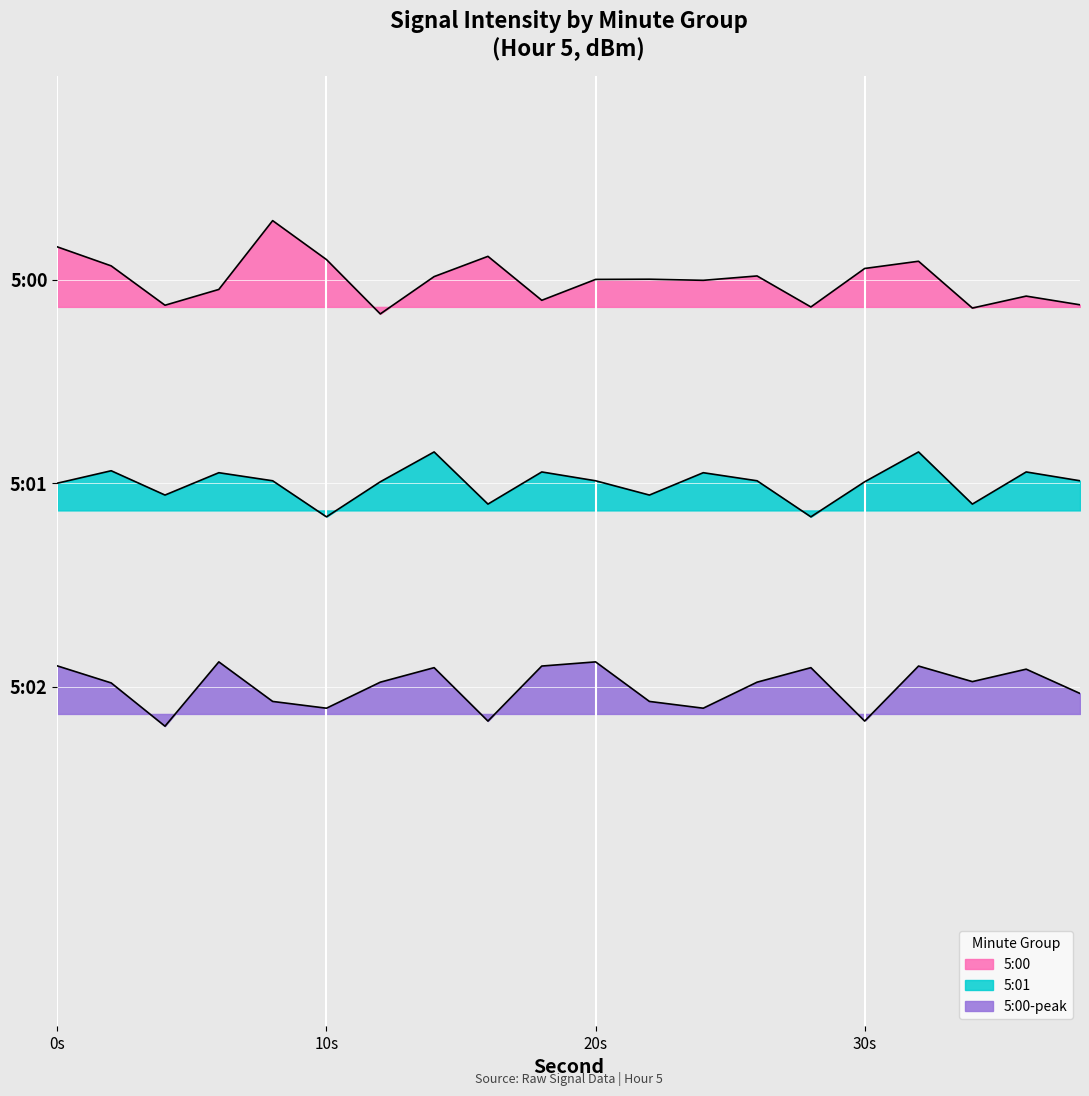

List the series in order of their overall mean, highest first.

5:00 line, 5:01 line, 5:00-peak line